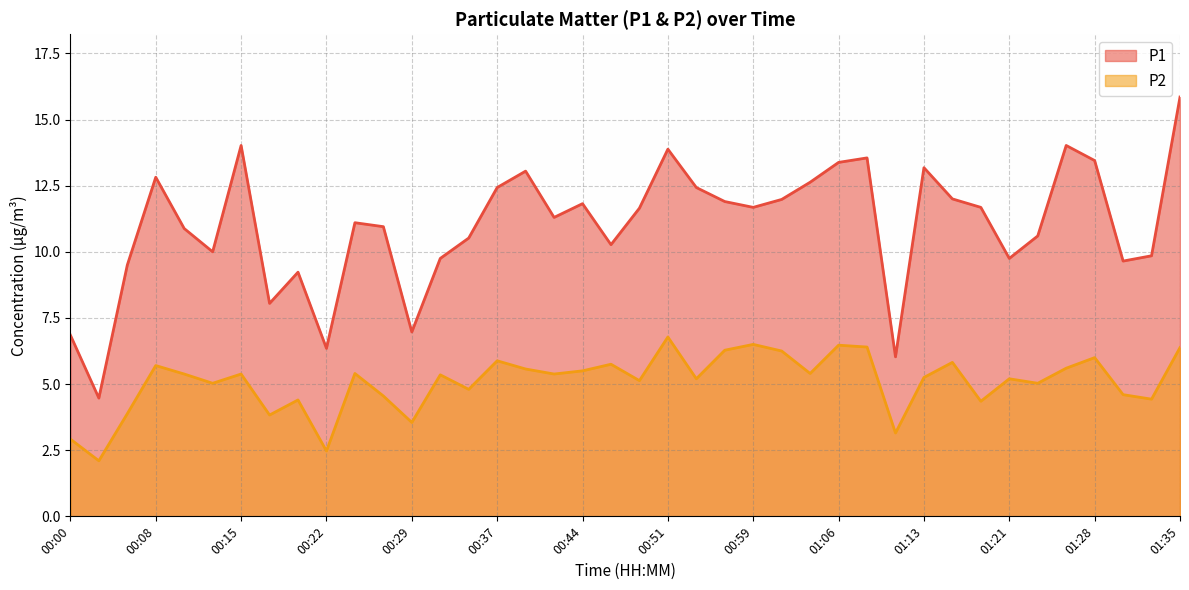

List the series in order of their peak value, lowest first.

P2, P1